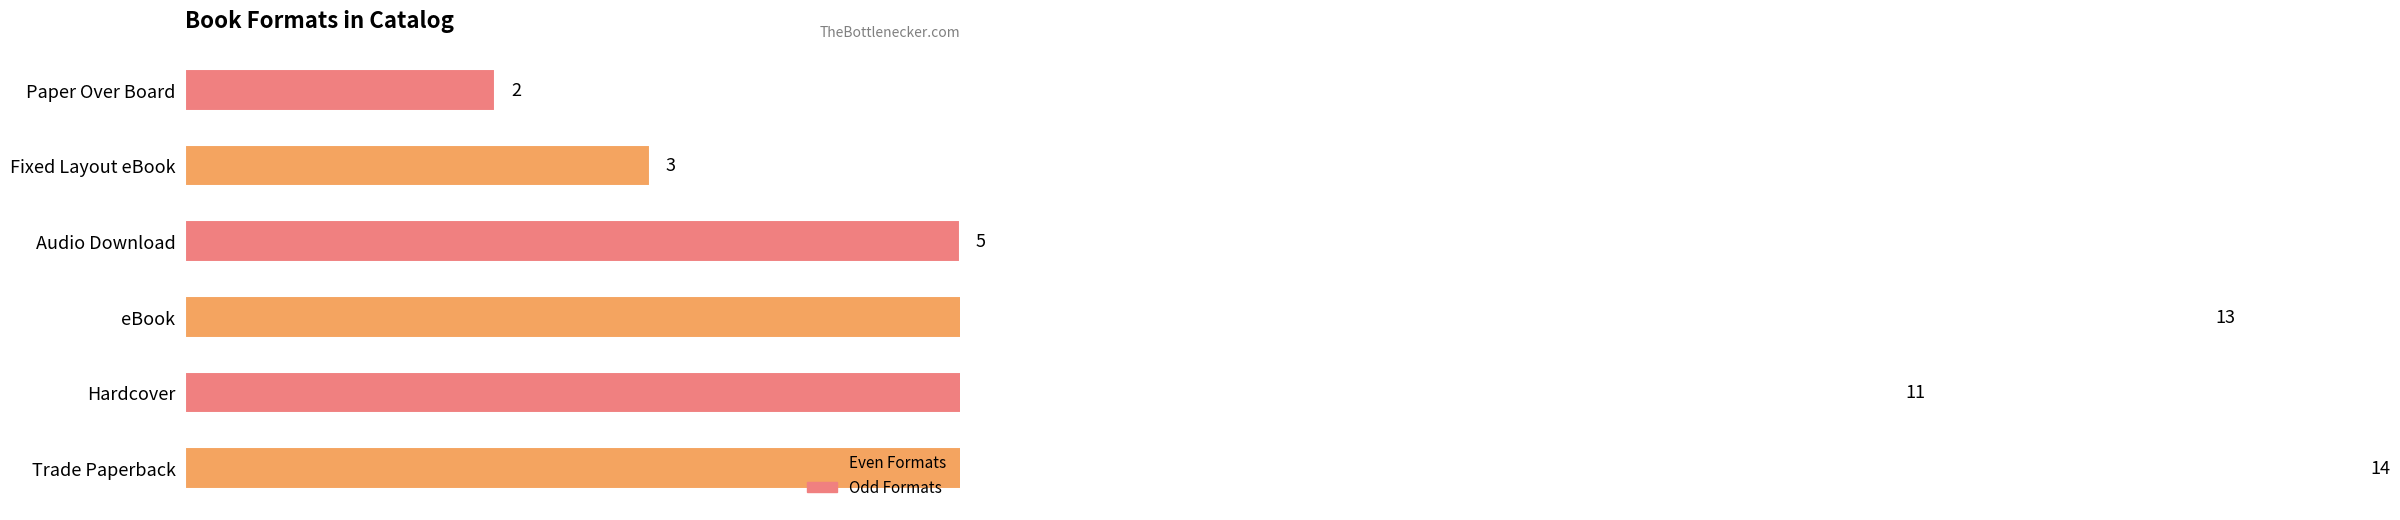

What is the change in value from Hardcover to Paper Over Board?

-9